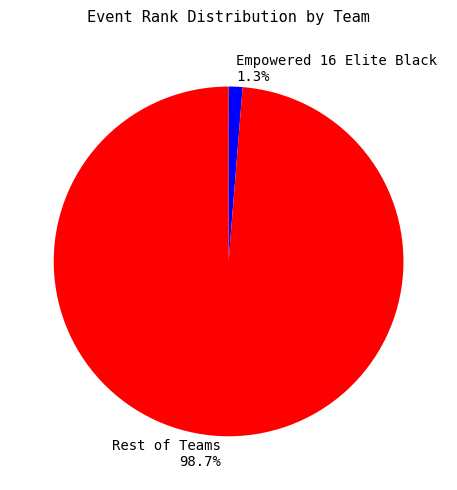

How many segments does this pie chart have?

2